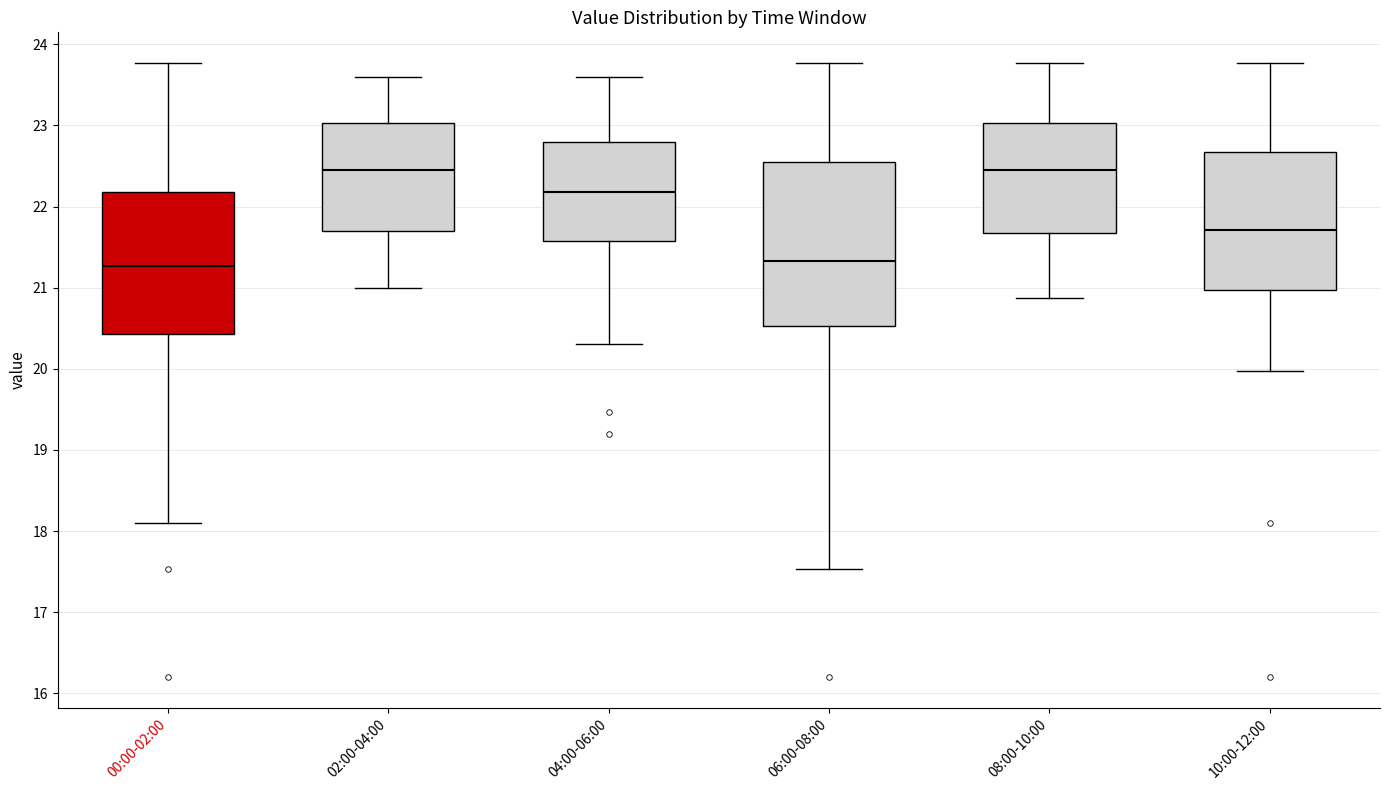

Where is the lower edge of the box for 02:00-04:00 on the y-axis? The values are not printed on the chart, so give them approximately, as read against the axis.

21.7